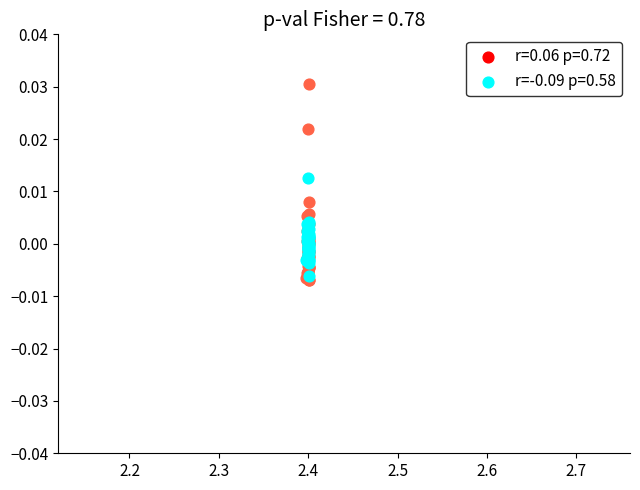

Which series reaches the maximum Y coordinate?

r=0.06 p=0.72